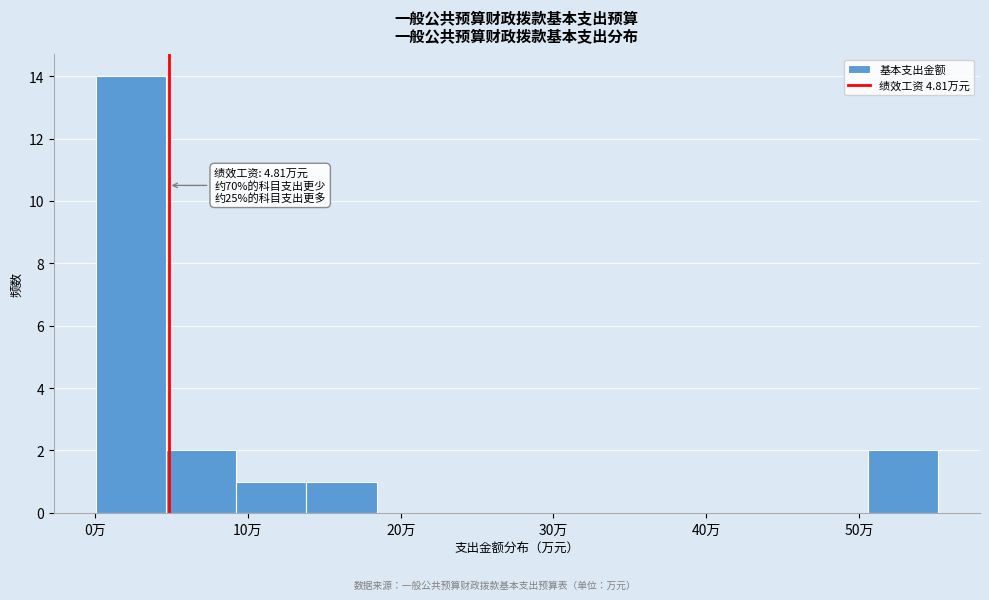

Over which range of the x-axis is the bar tallest?

0 to 5